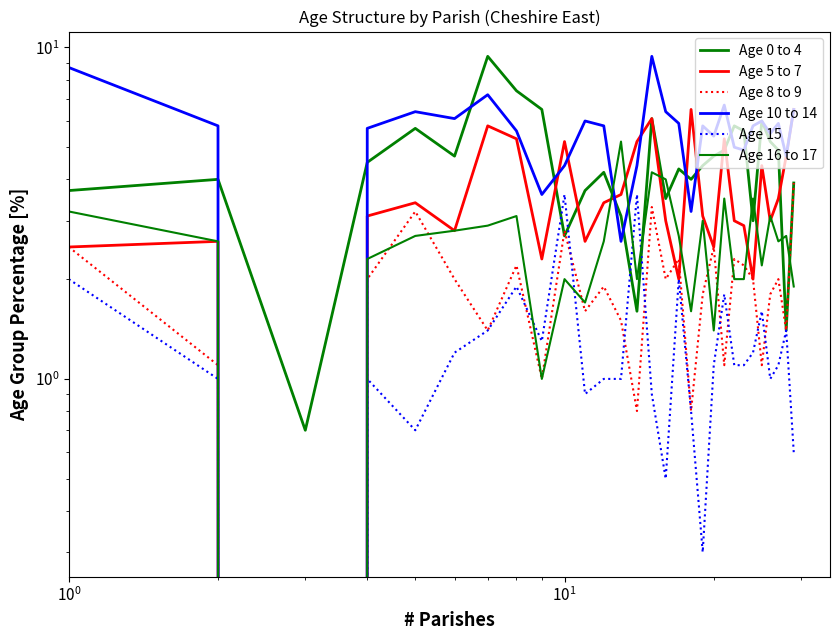

What is the maximum value shown in the chart?

9.4